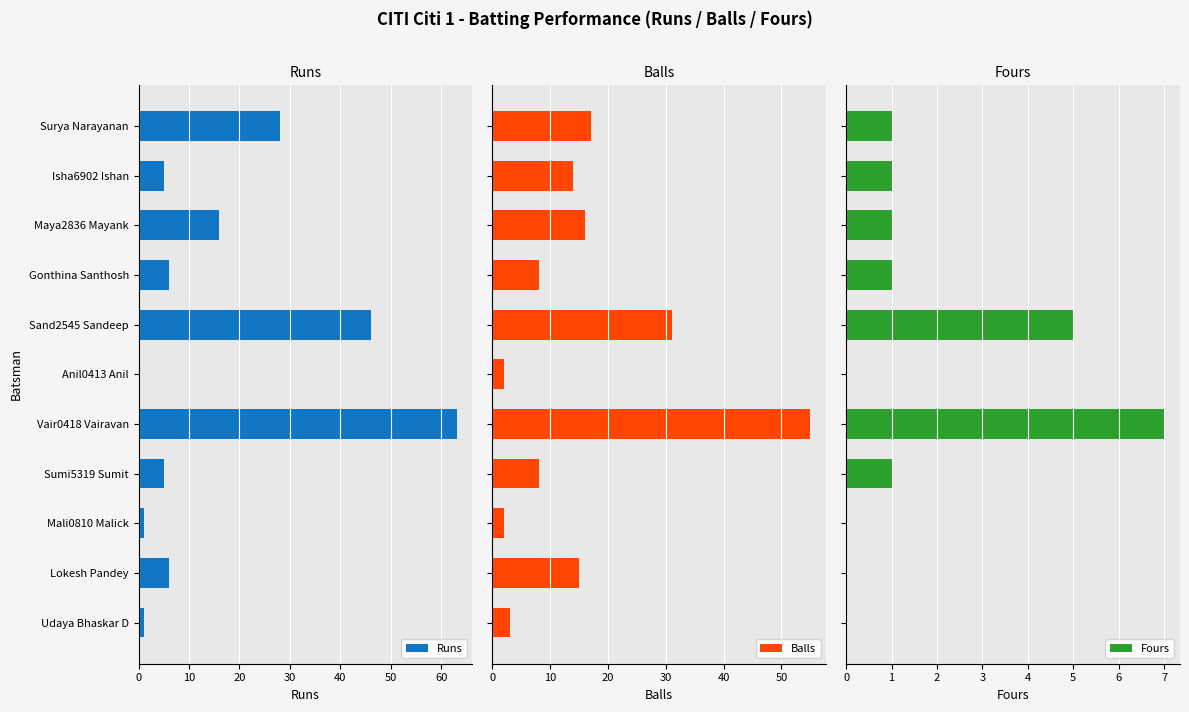

What is the sum of all Runs values?

177